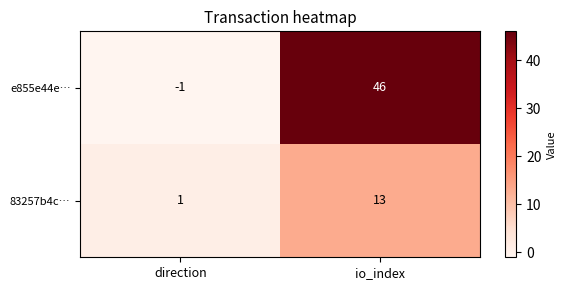

Rank the series at direction from lowest to highest value.

e855e44e…, 83257b4c…